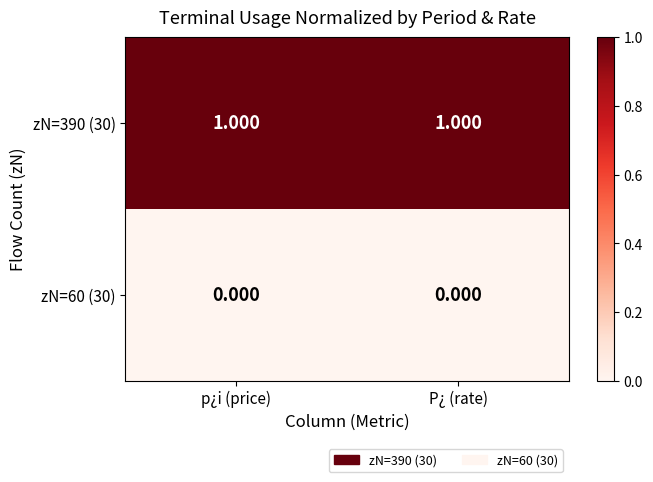

Count the number of data series in this chart.

2